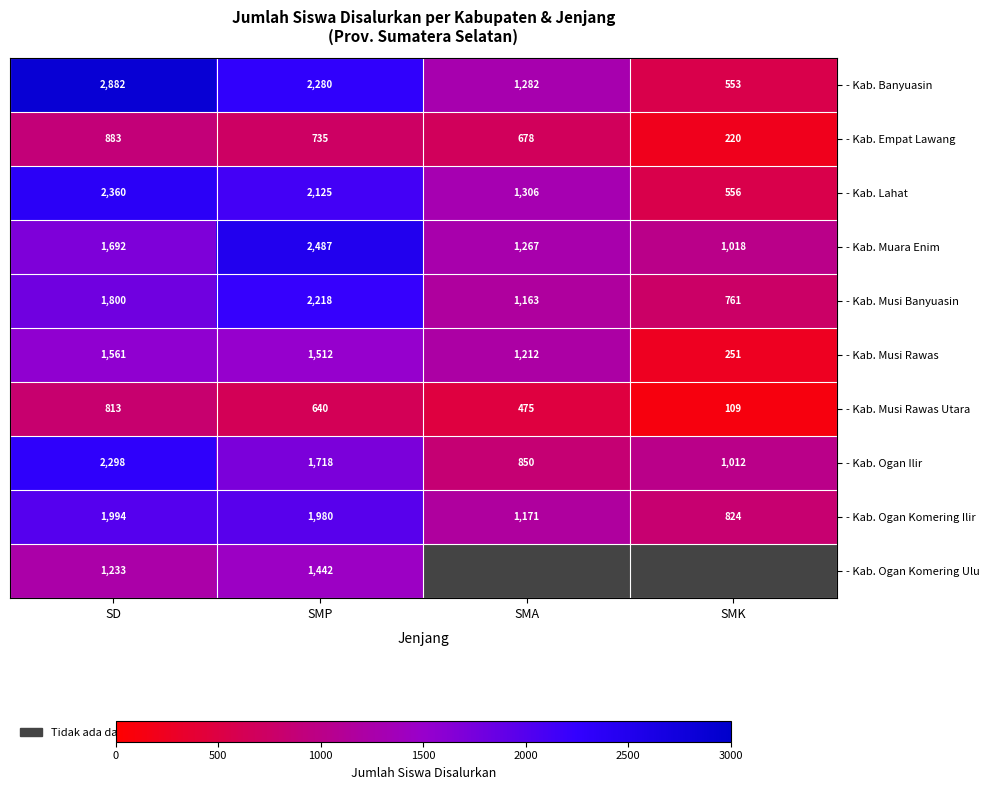

Which has a higher value, SD or SMA?

SD